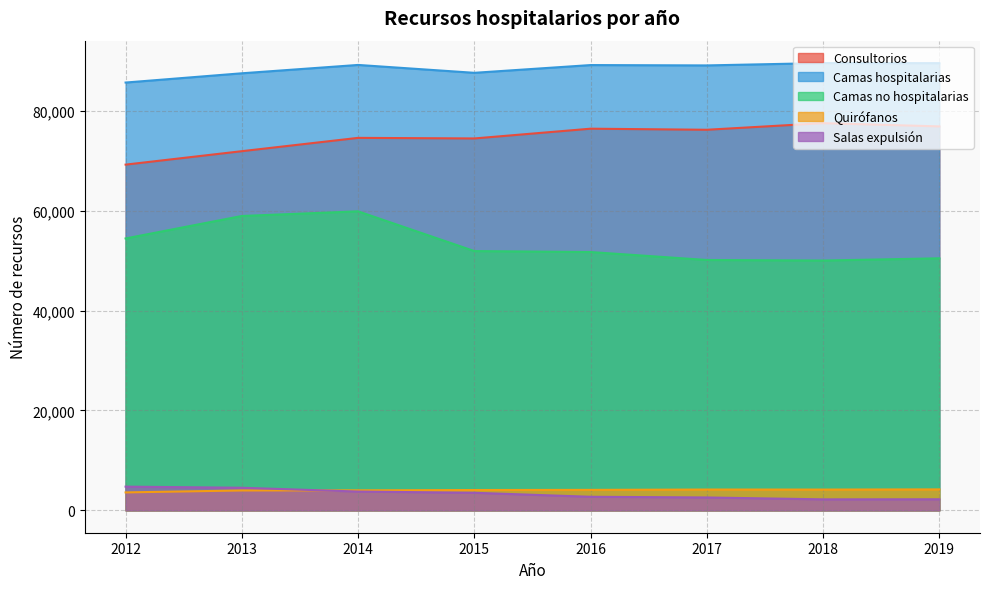

What is the spread (max minus min) of values at 2018?

87358